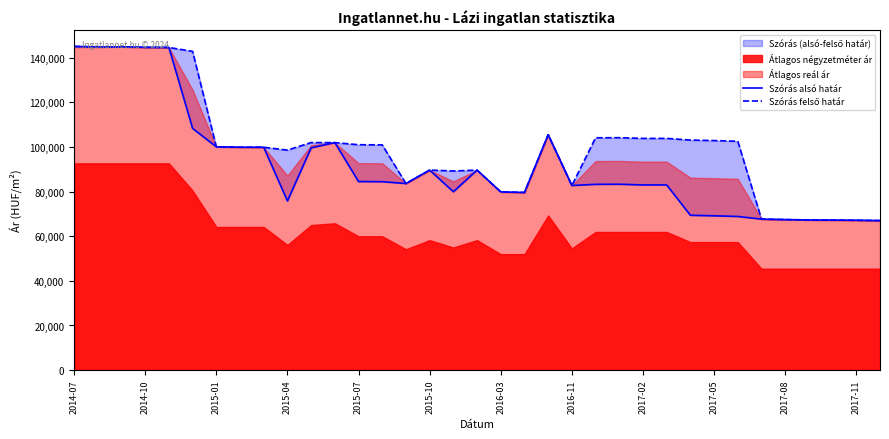

How many values in the Szórás felső határ series exceed 100957?

17